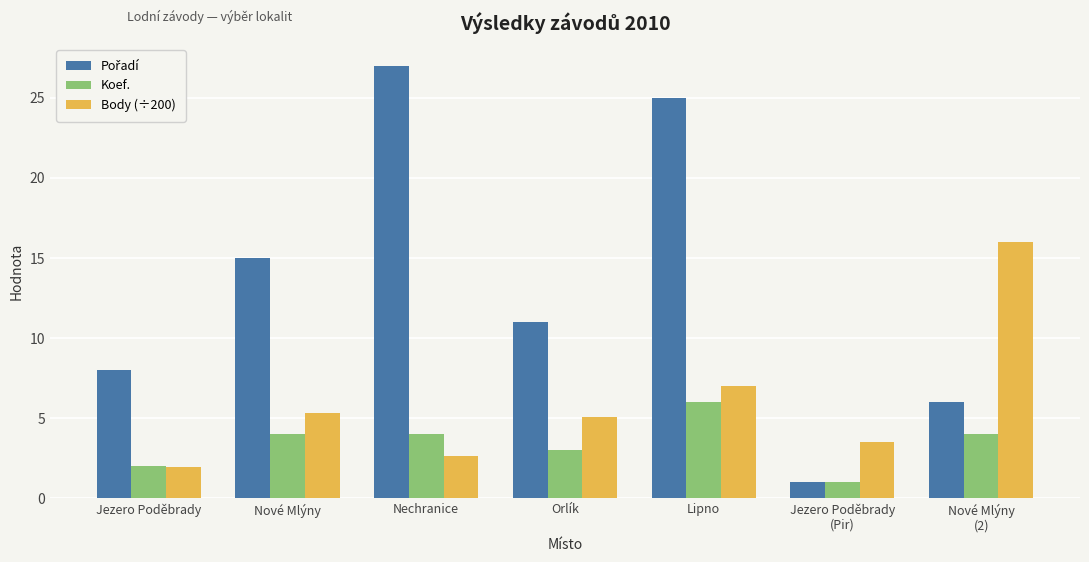

What is the difference between the highest and lowest values at Jezero Poděbrady
(Pir)?

2.5